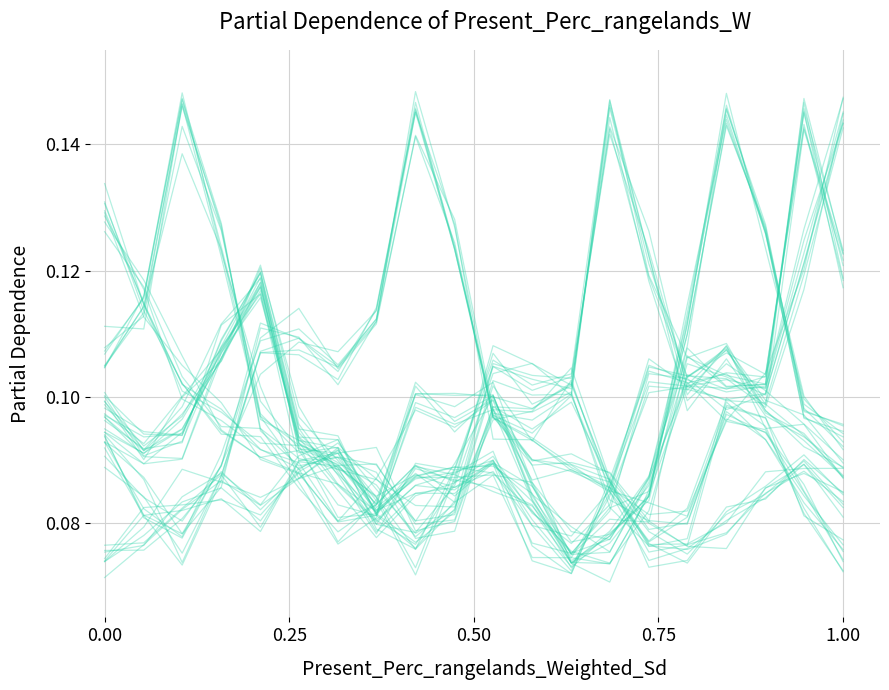

True or false: minute_0 has more than 2 points higher than both neighbors.

True